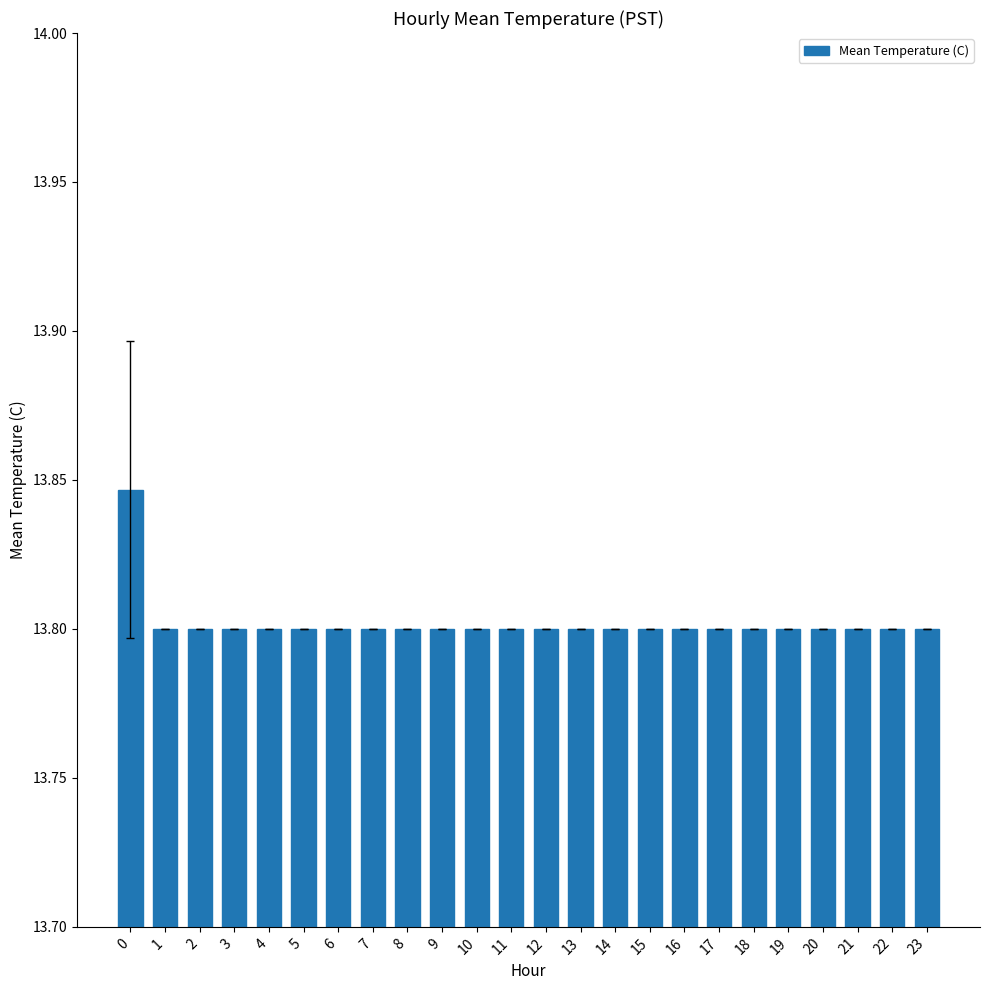

How many values are between 13 and 14?

24